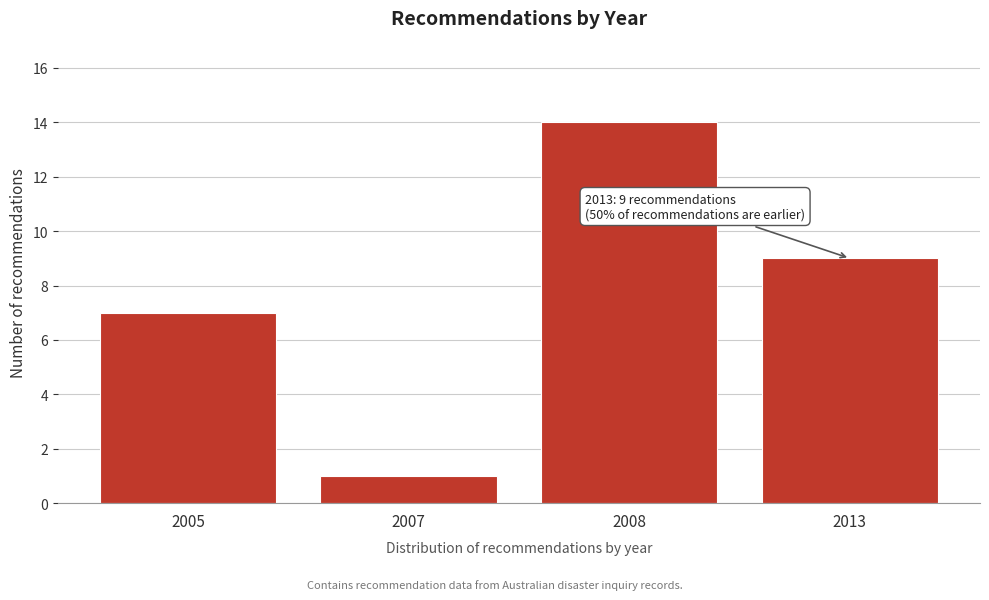

Reading left to right, transcribe all the data shown in this chart.

7	1	14	9